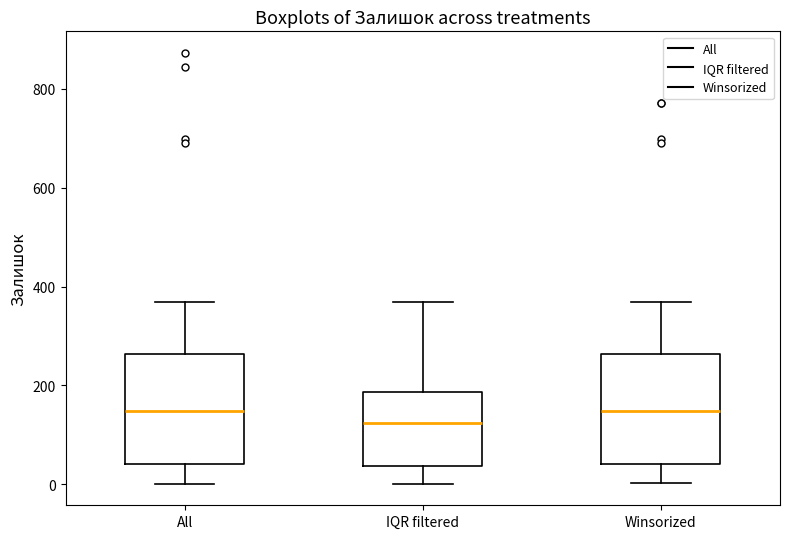

Which box's median line is the lowest?

IQR filtered